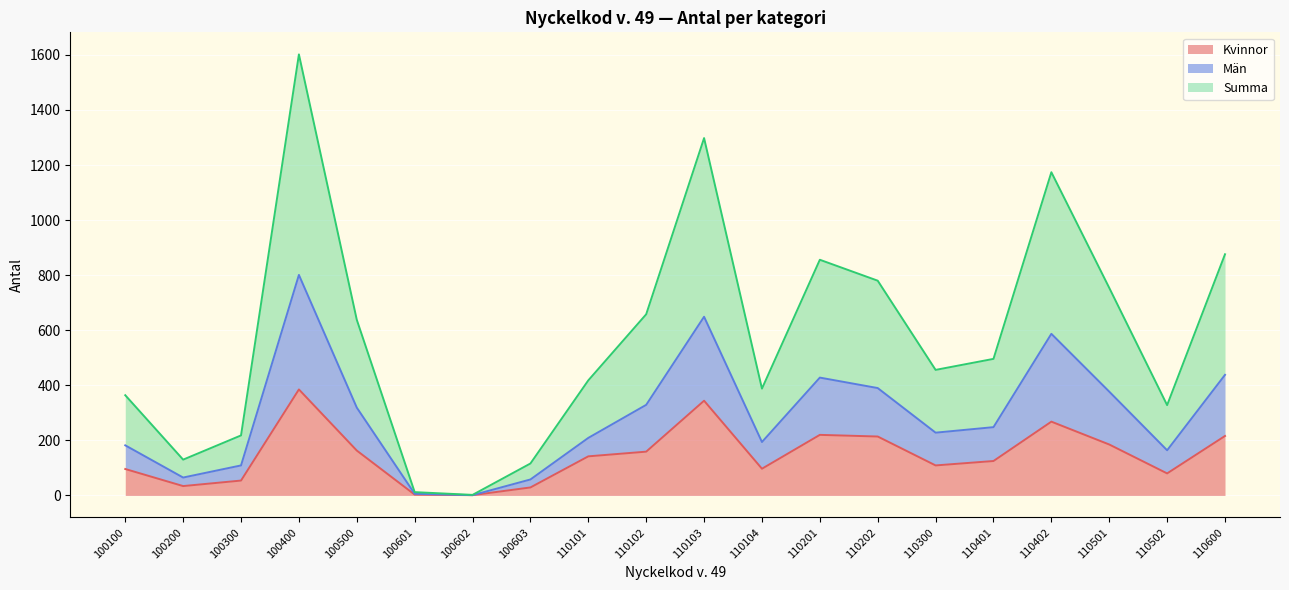

Rank the series at 110101 from highest to lowest value.

Summa, Män, Kvinnor